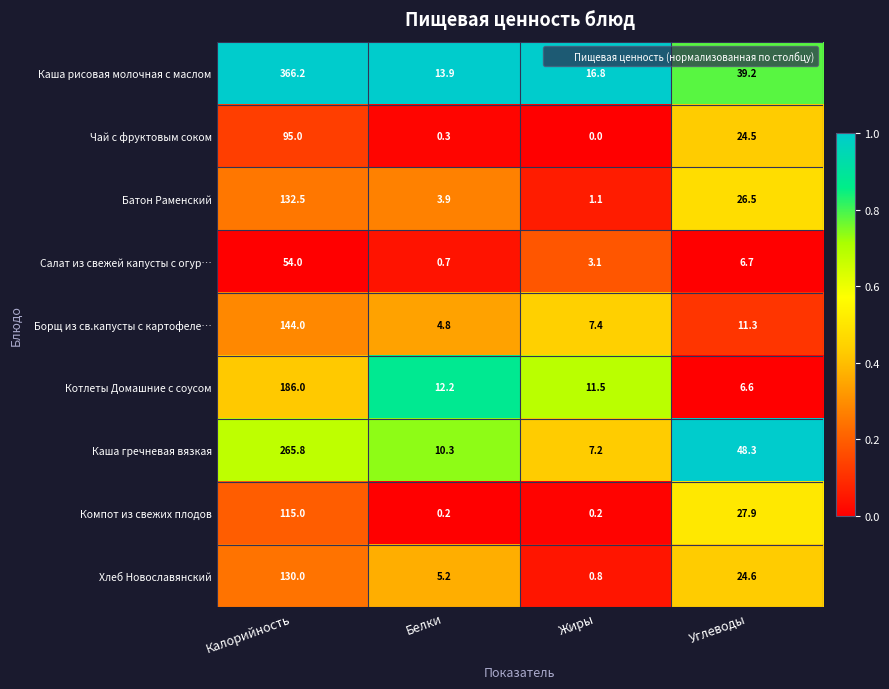

What is the greatest value displayed?

366.2